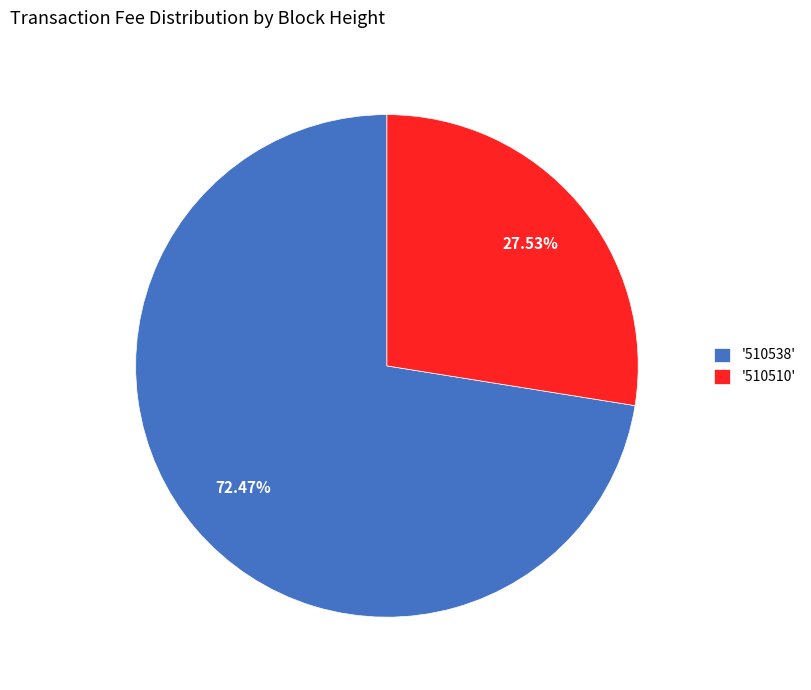

Rank the categories by value from lowest to highest.

'510510', '510538'